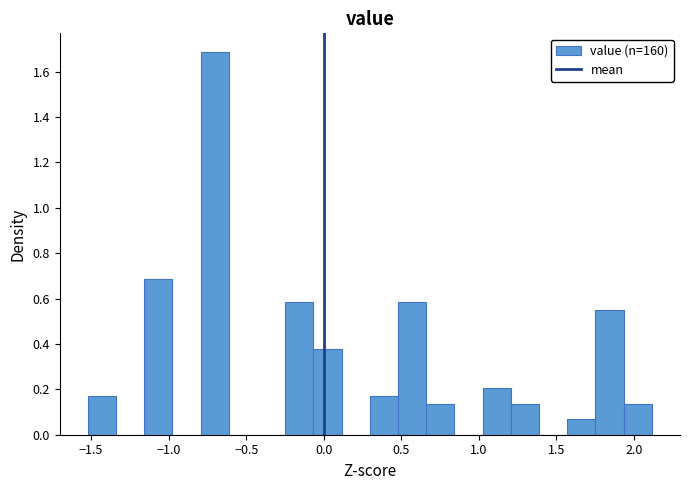

Around what value on the x-axis is the tallest bar? Give the approximate position of its centre, as read against the axis.

-0.70